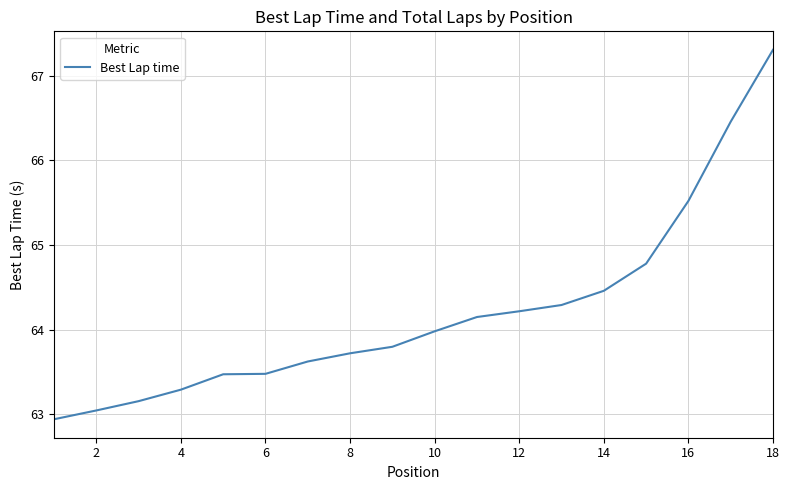

What is the greatest value displayed?

67.3